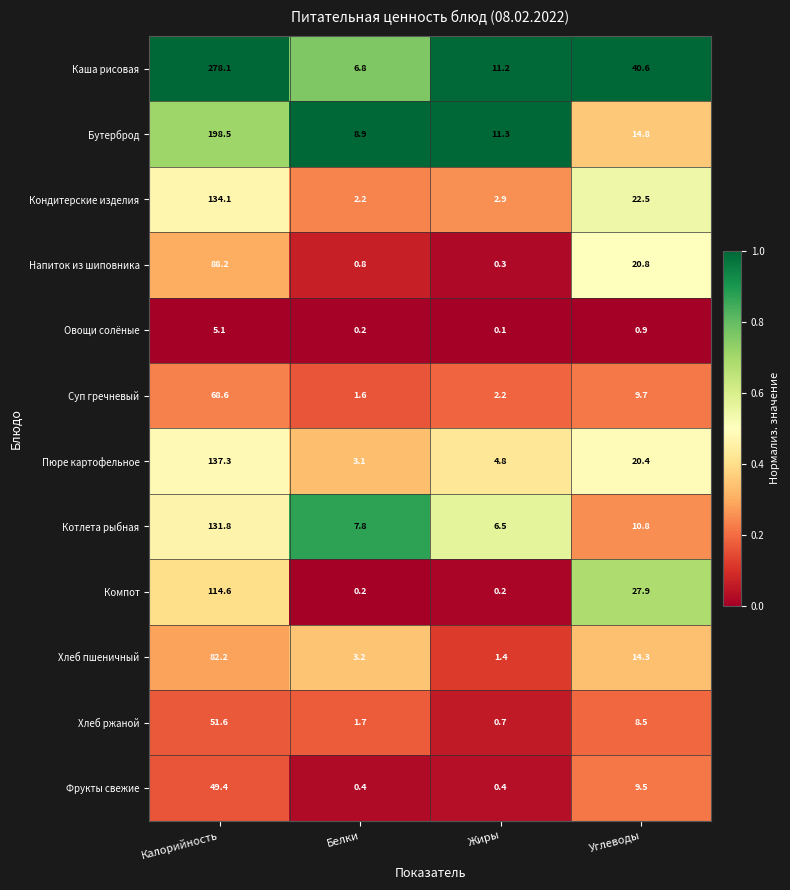

Is the value of Напиток из шиповника at Калорийность greater than the value of Котлета рыбная at Белки?

Yes